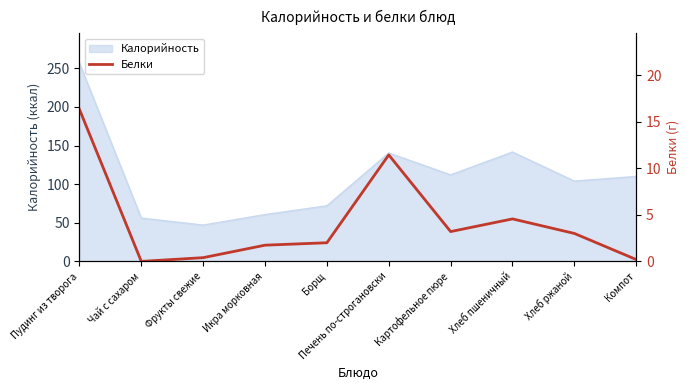

What is the approximate value of Калорийность at Печень по-строгановски?

140.4